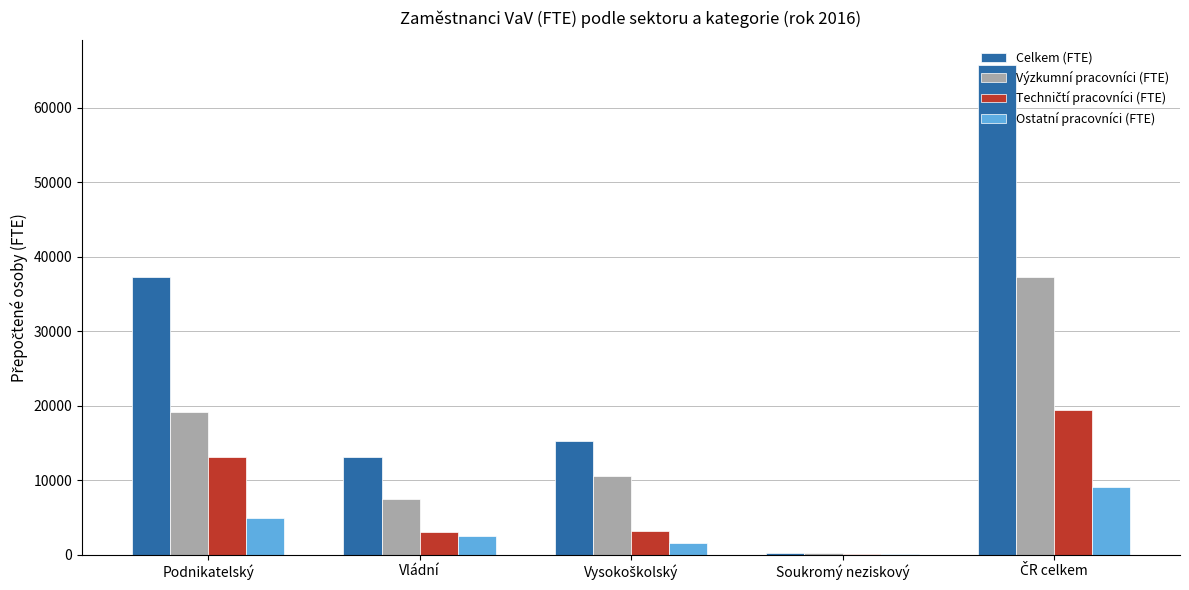

Which series has the largest total across all categories?

Celkem (FTE)